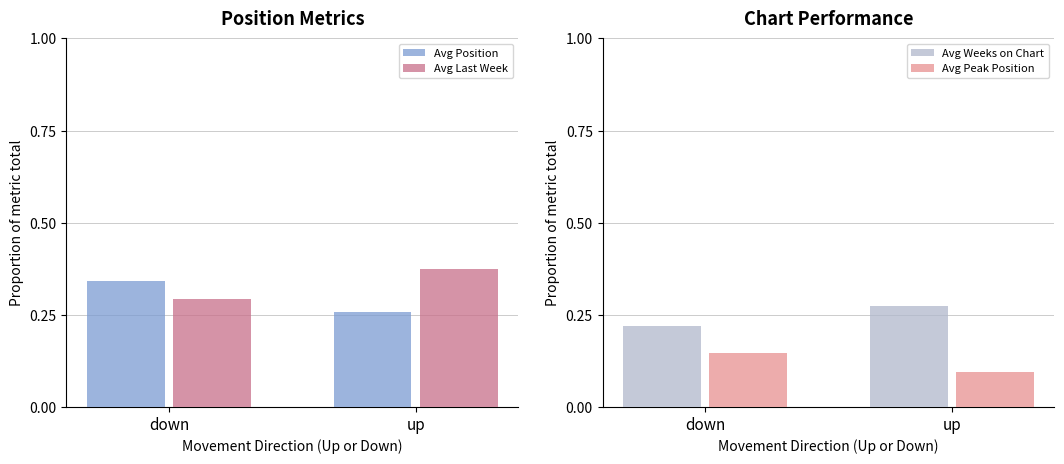

What is the sum of all Avg Last Week values?

0.7